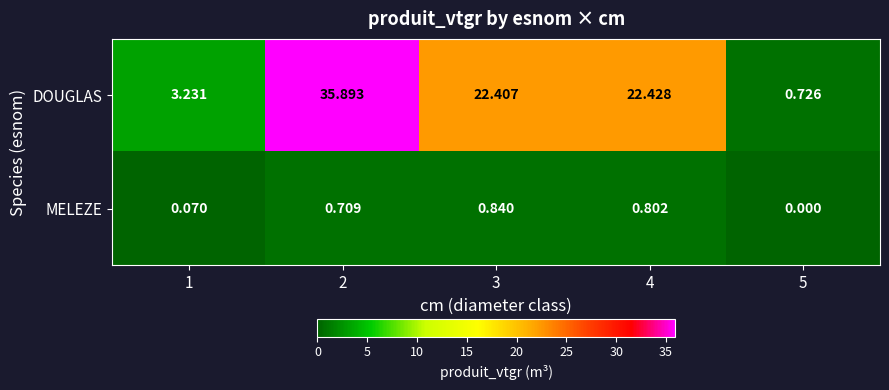

How many data points in DOUGLAS are above 22?

3